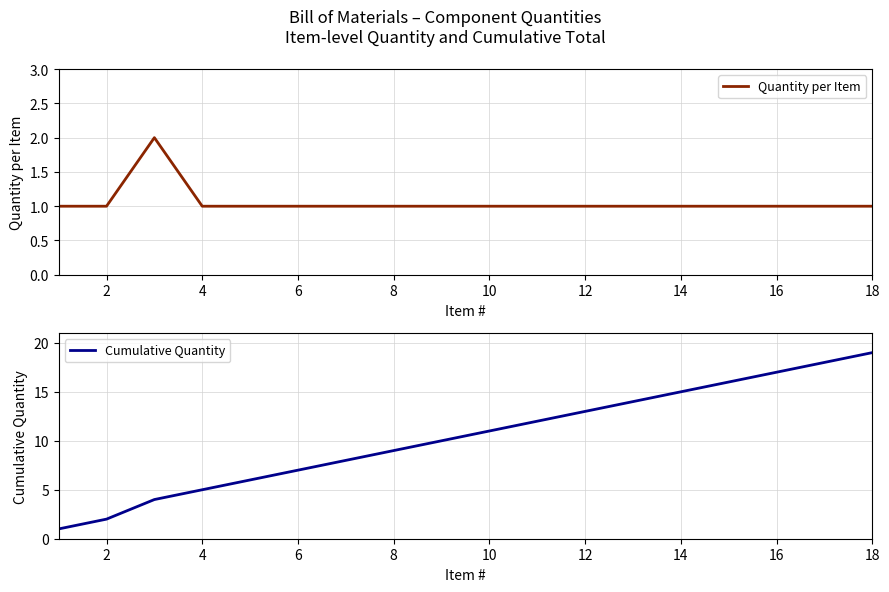

The value of Quantity per Item at 2 is 1. True or false?

True